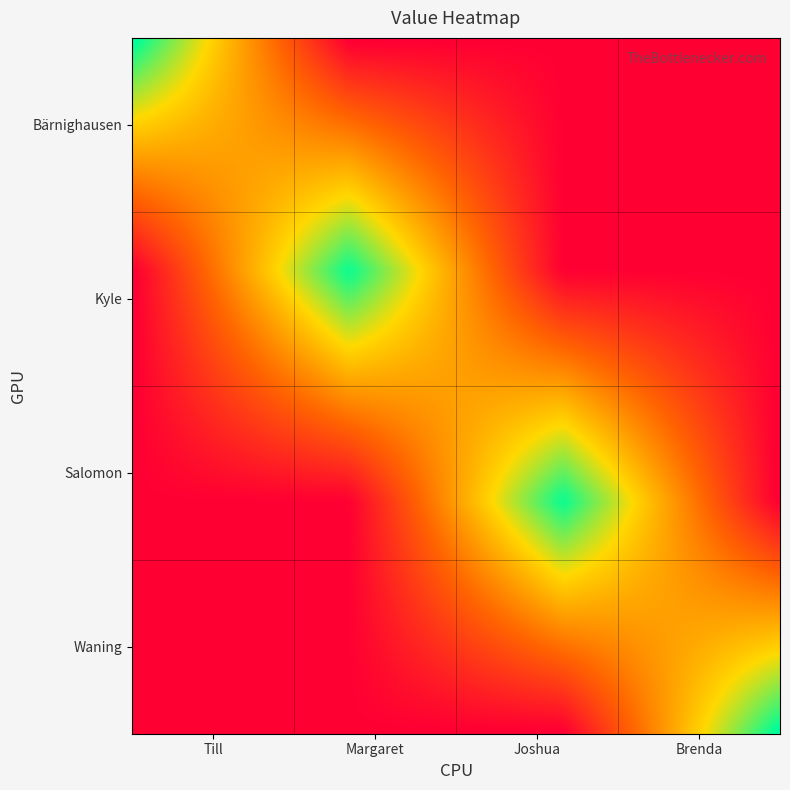

Reading left to right, transcribe all the data shown in this chart.

Bärnighausen: 15155	0	0	0
Kyle: 0	15155	0	0
Salomon: 0	0	15155	0
Waning: 0	0	0	15155